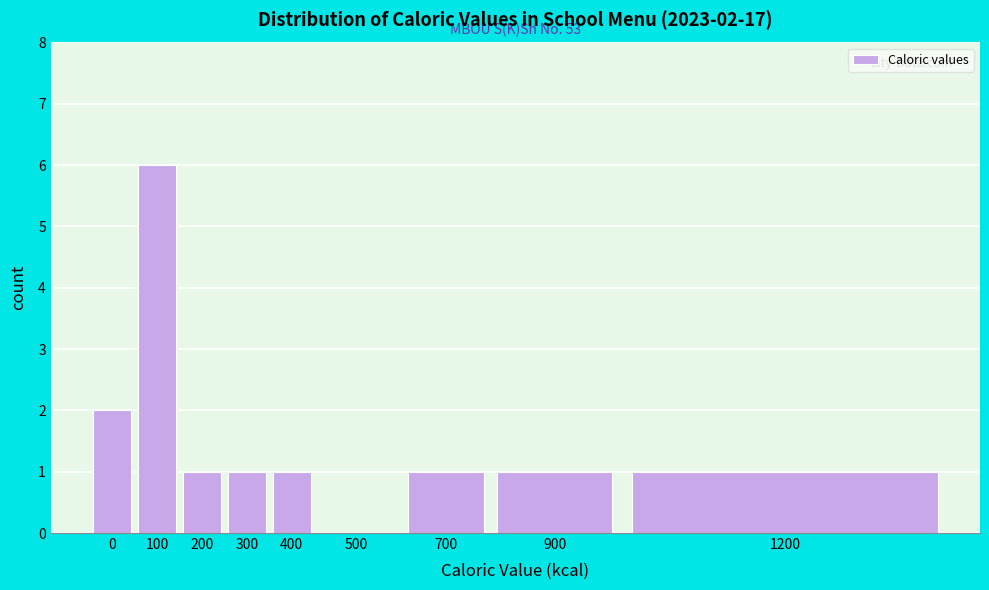

Reading left to right, list all the values displayed in this chart.

0=2	100=6	200=1	300=1	400=1	500=0	700=1	900=1	1200=1